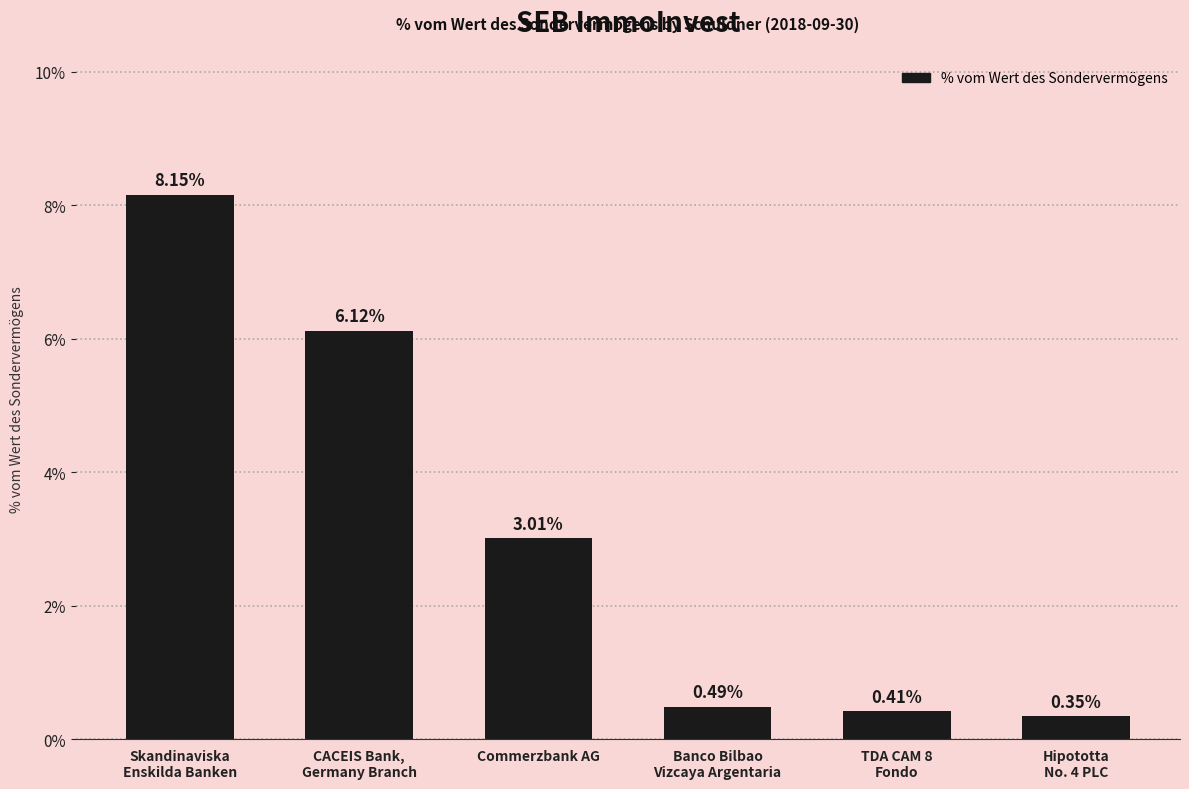

How many data points does each series have?

6